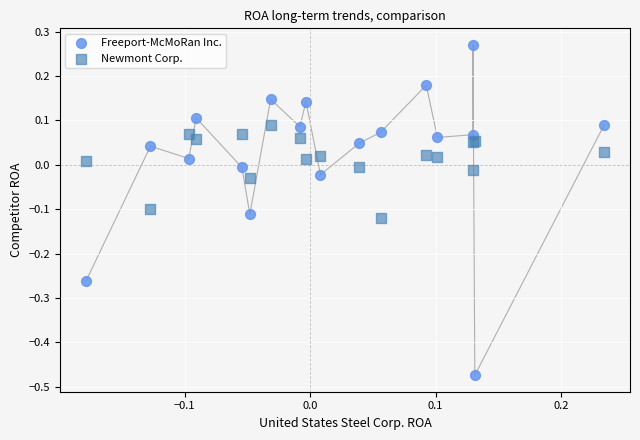

Which series contains the lowest Y value?

Freeport-McMoRan Inc.